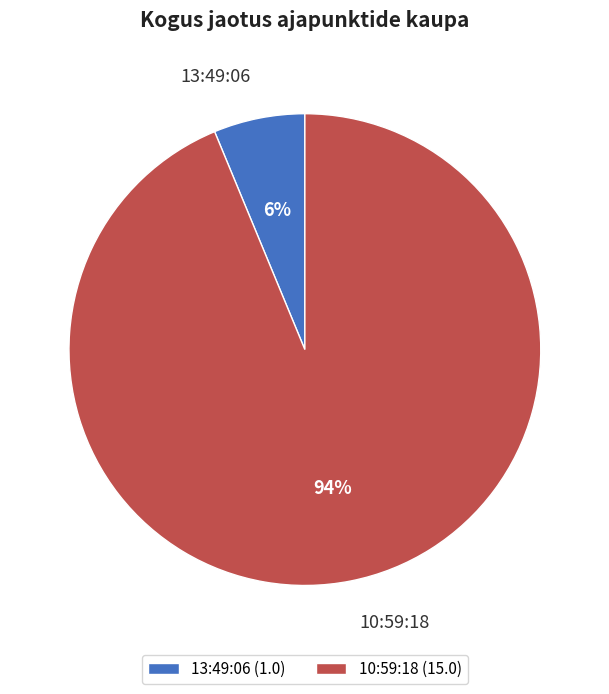

Is the sum of 10:59:18 and 13:49:06 greater than half?

Yes